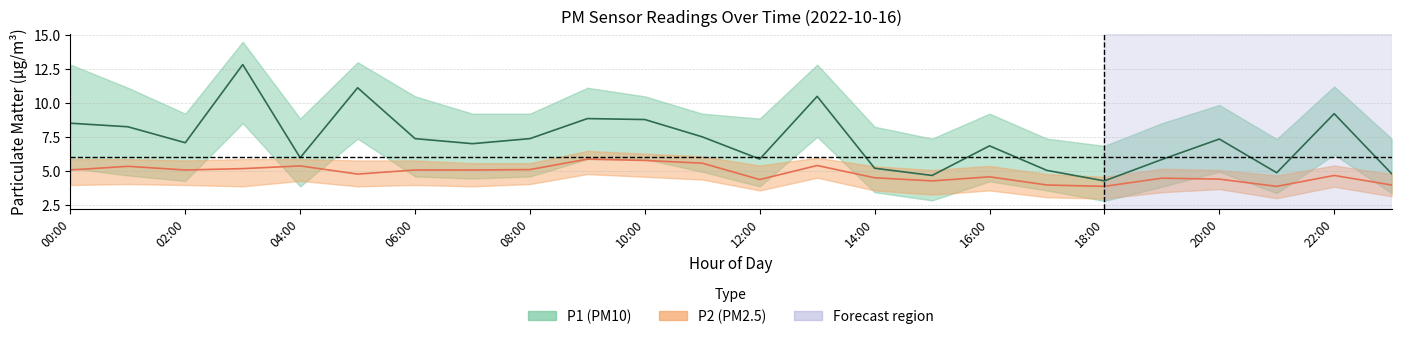

In P2_lower, how many points are higher than both neighbors (excluding endpoints)?

8